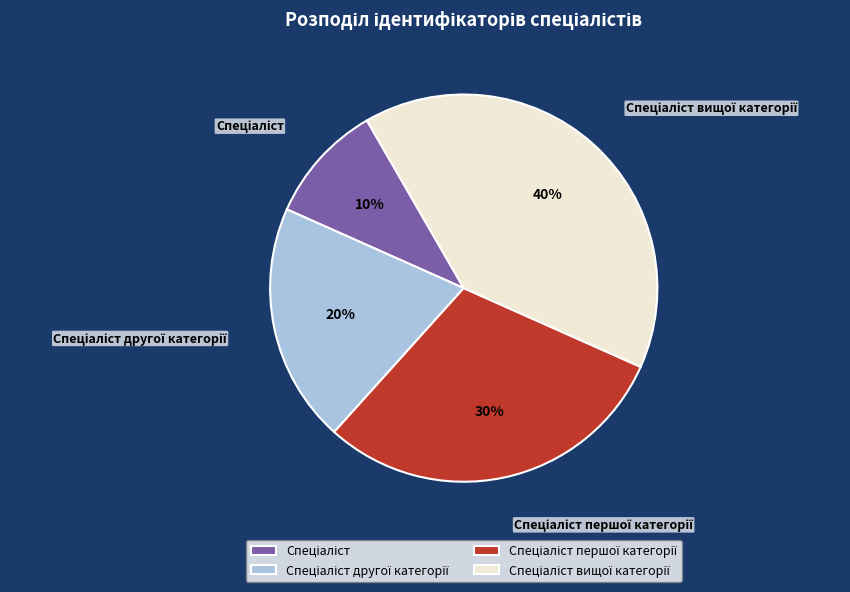

Is there any slice that represents more than half of the pie?

No